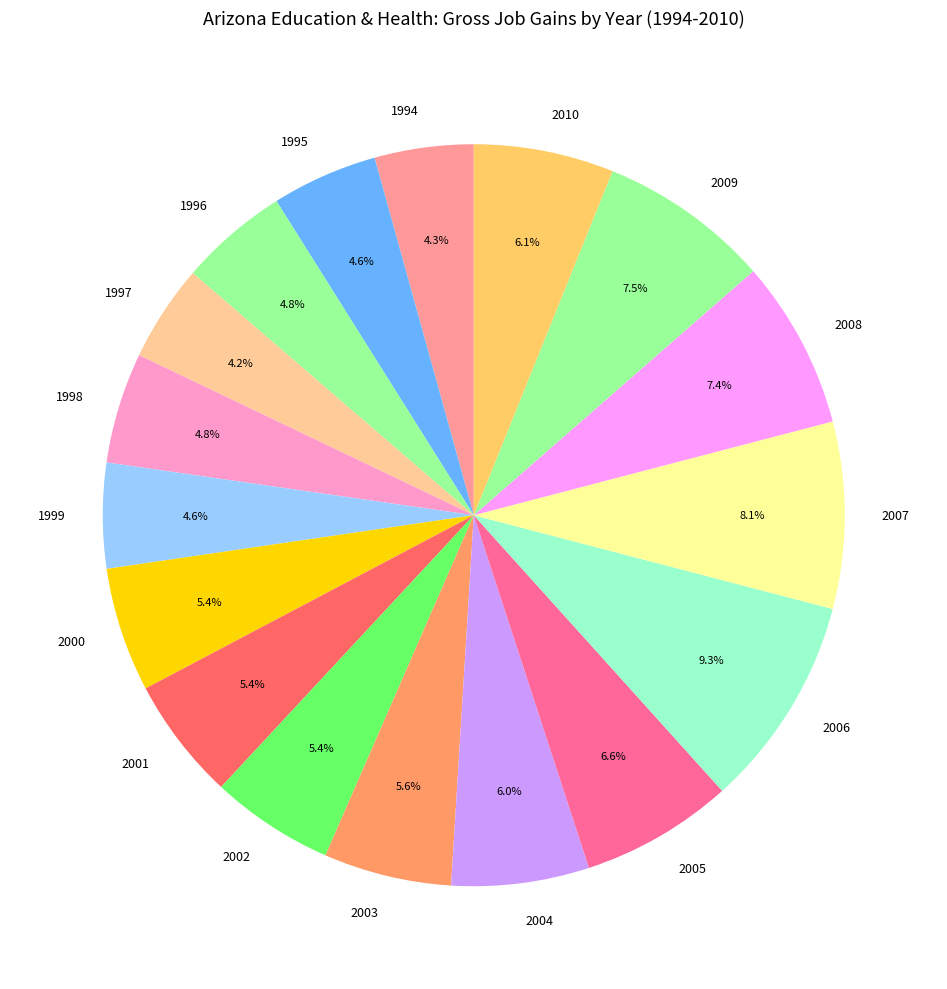

To the nearest percent, what portion does 1998 represent?

5%